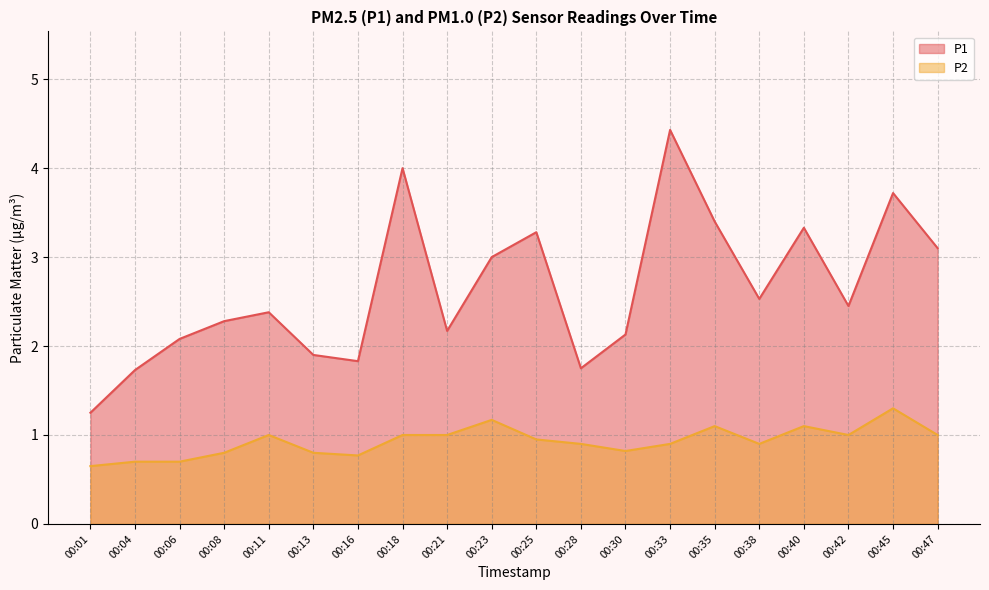

What is the greatest value displayed?

4.4